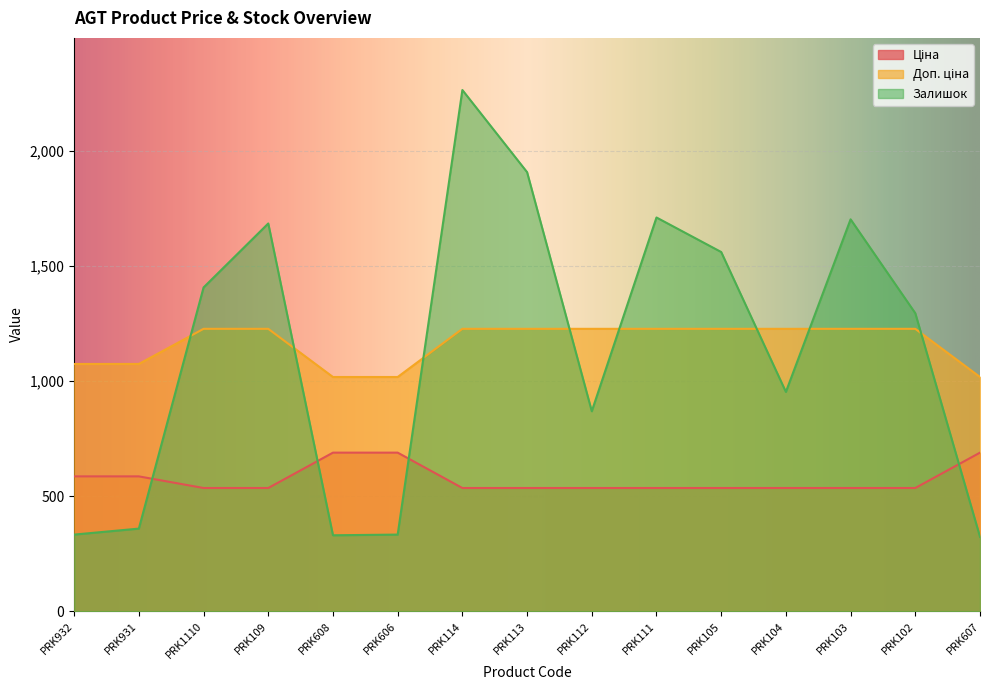

Which label corresponds to the largest value in the chart?

PRK114